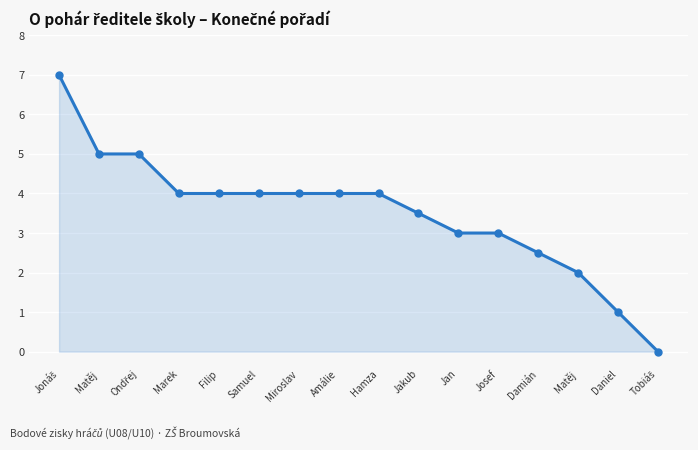

Count the number of data series in this chart.

1